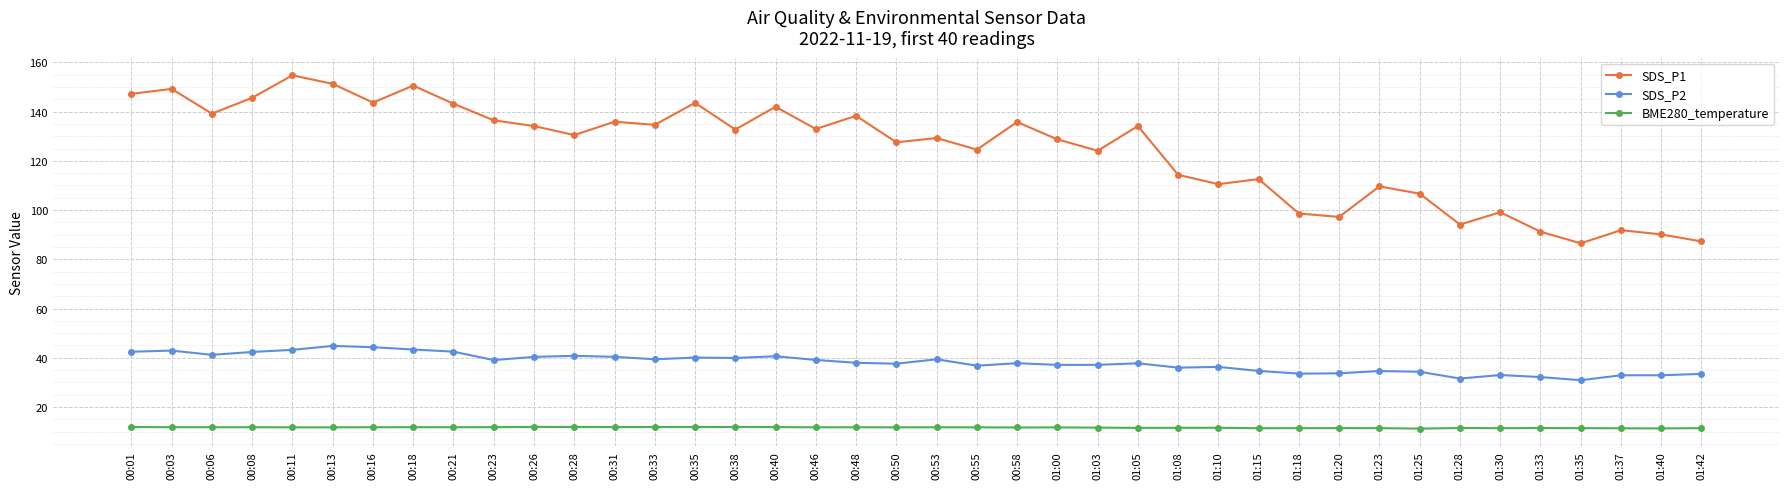

Is the value of SDS_P1 at 00:01 greater than the value of SDS_P2 at 00:53?

Yes